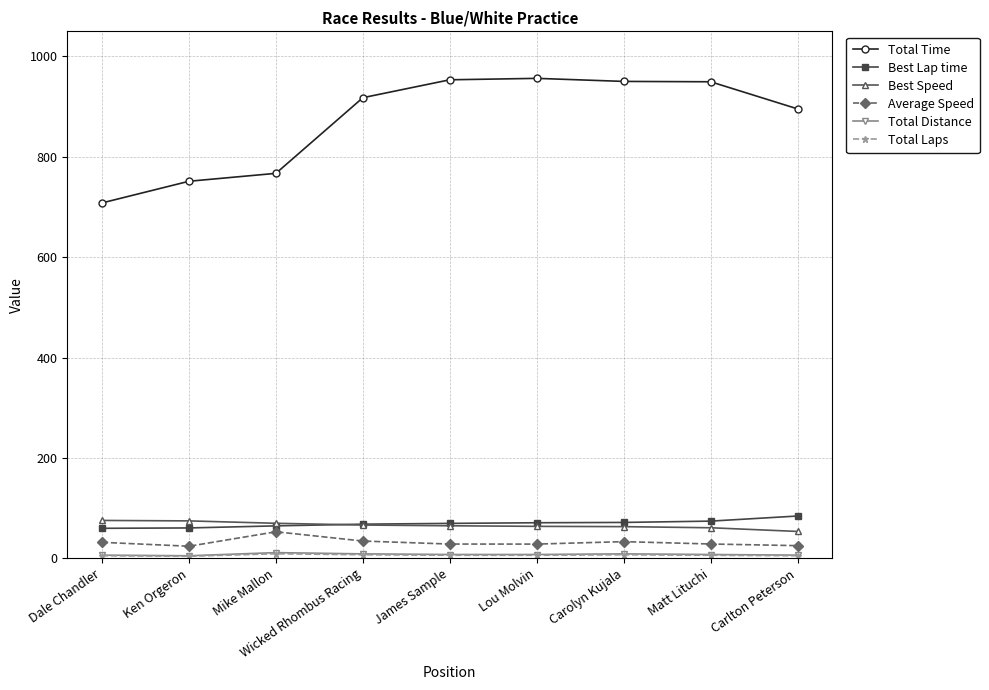

What is the value of the Best Speed point at the 7th from the left?

63.0